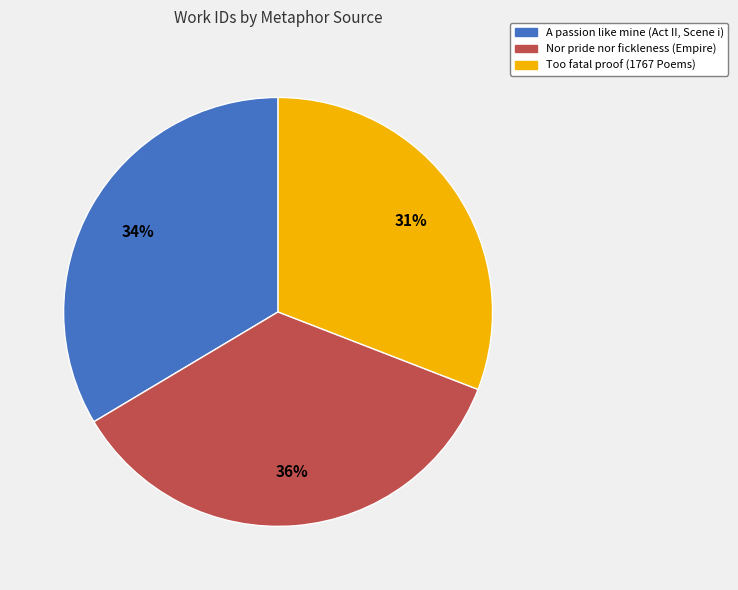

To the nearest percent, what is the combined percentage of Nor pride nor fickleness (Empire) and A passion like mine (Act II, Scene i)?

69%